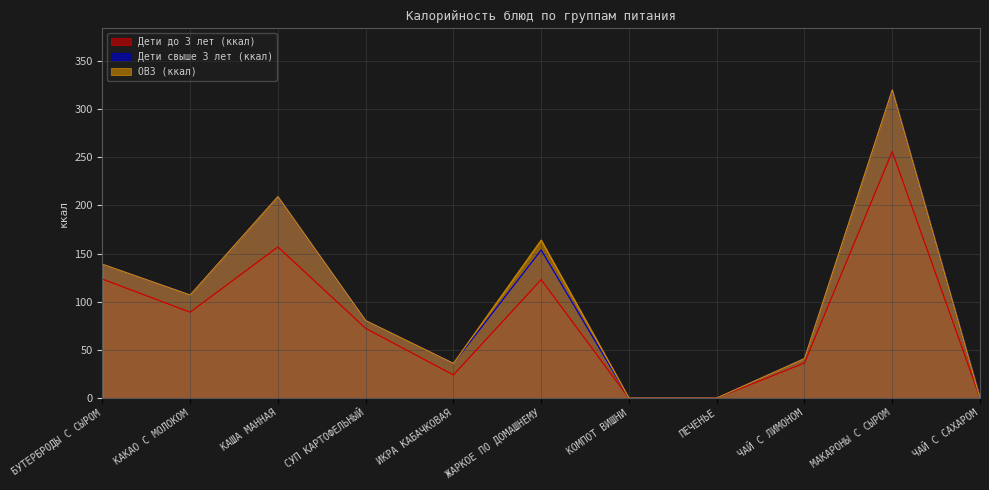

Rank the series at МАКАРОНЫ С СЫРОМ from highest to lowest value.

Дети свыше 3 лет (ккал), ОВЗ (ккал), Дети до 3 лет (ккал)